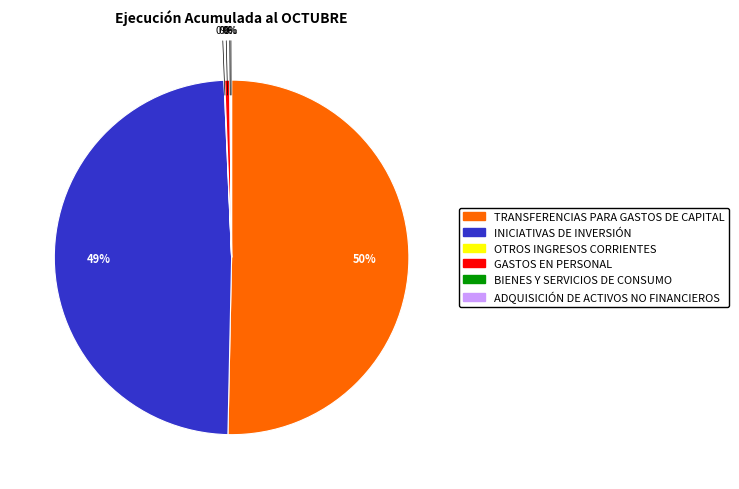

What is the majority slice?

TRANSFERENCIAS PARA GASTOS DE CAPITAL